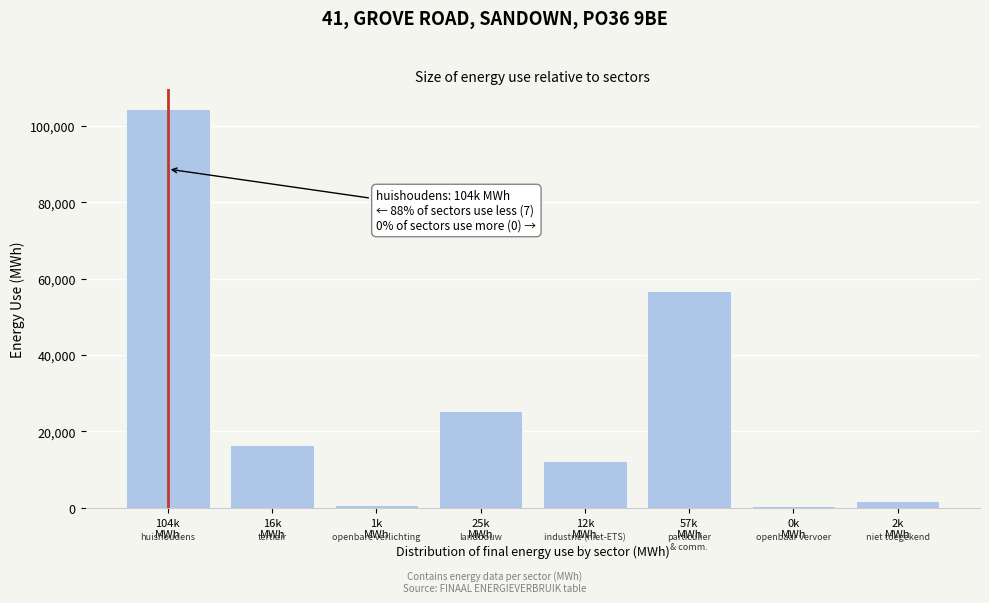

What is the sum of all values?

217949.4